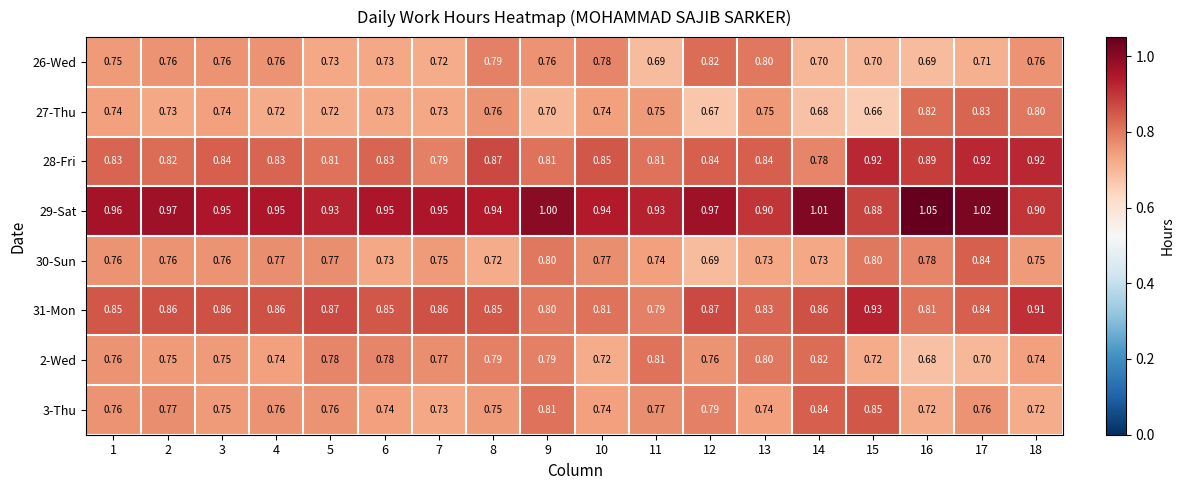

Count the number of data series in this chart.

8